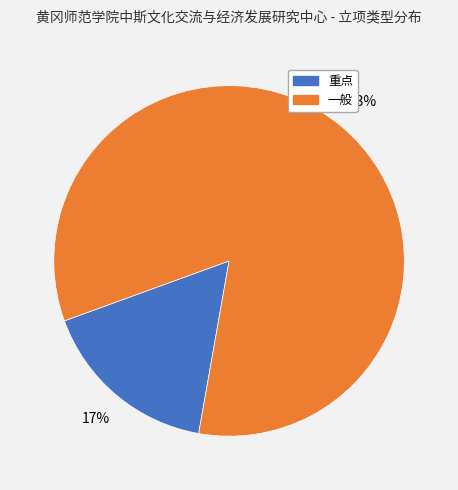

How many segments does this pie chart have?

2